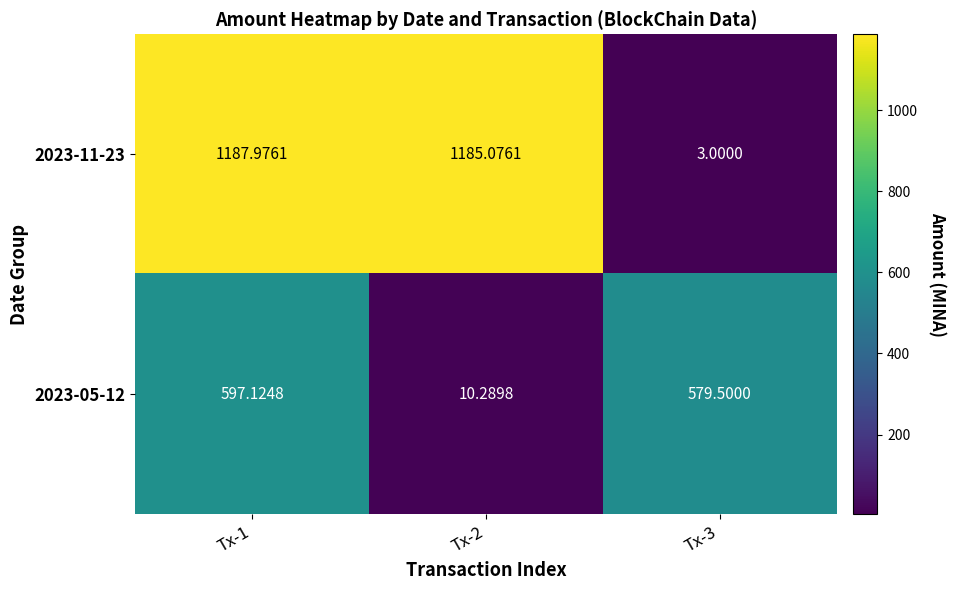

Is the value of 2023-05-12 at Tx-2 greater than the value of 2023-11-23 at Tx-2?

No